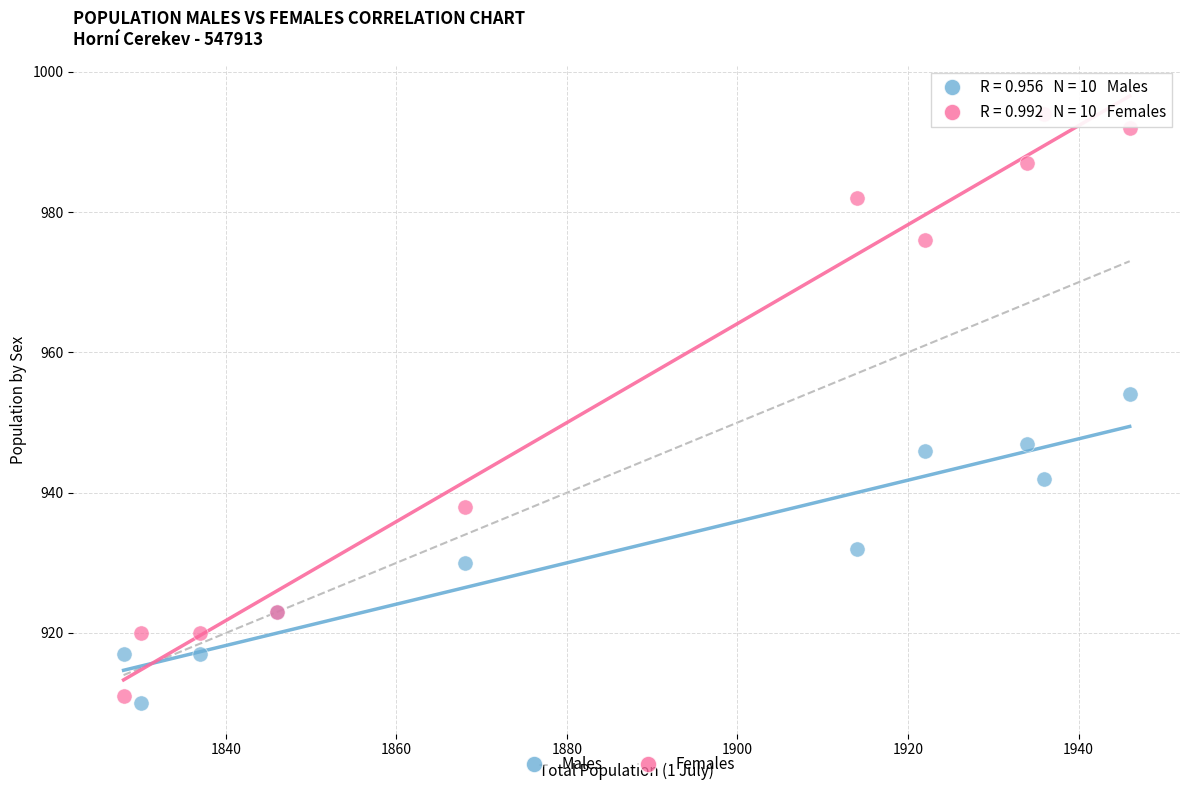

Which series contains the highest Y value?

Females